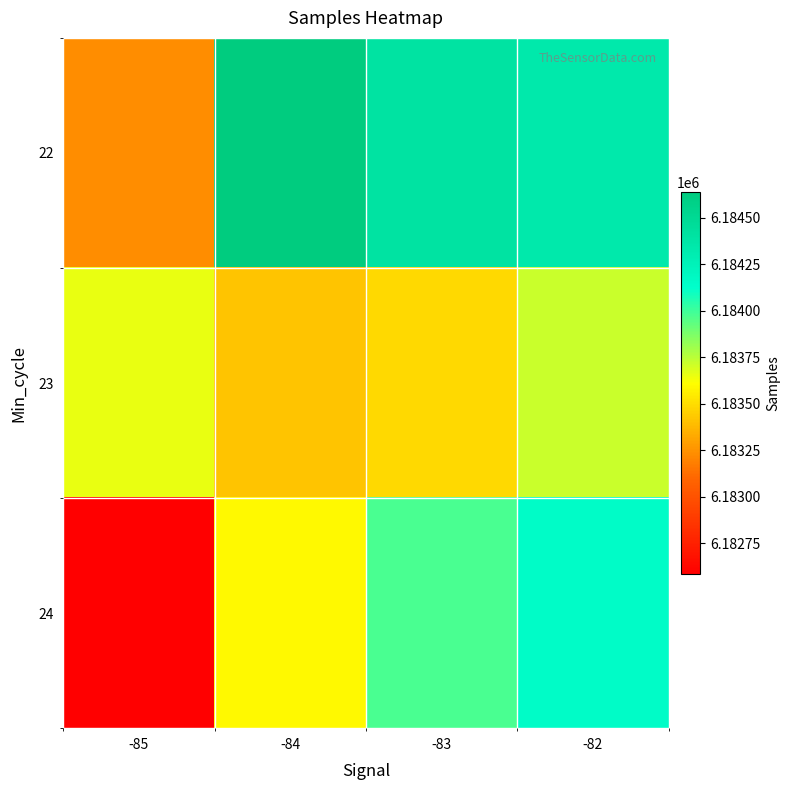

Which series has the largest total across all categories?

22